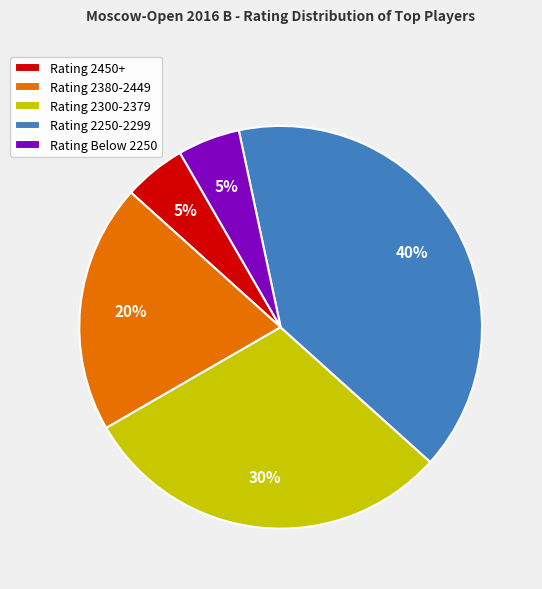

Between Rating 2450+ and Rating 2380-2449, which is larger?

Rating 2380-2449